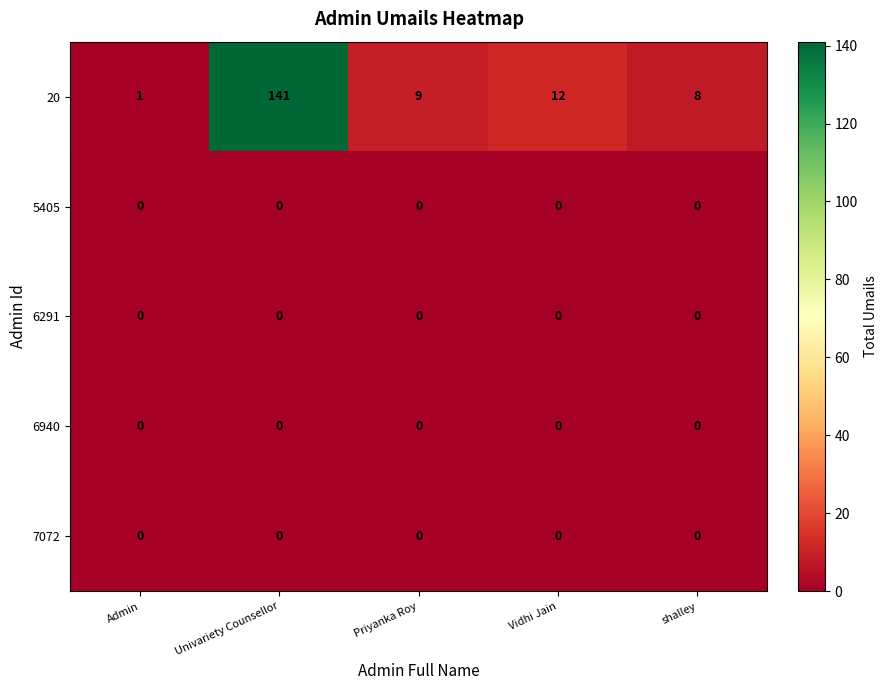

How many series are shown in this chart?

5